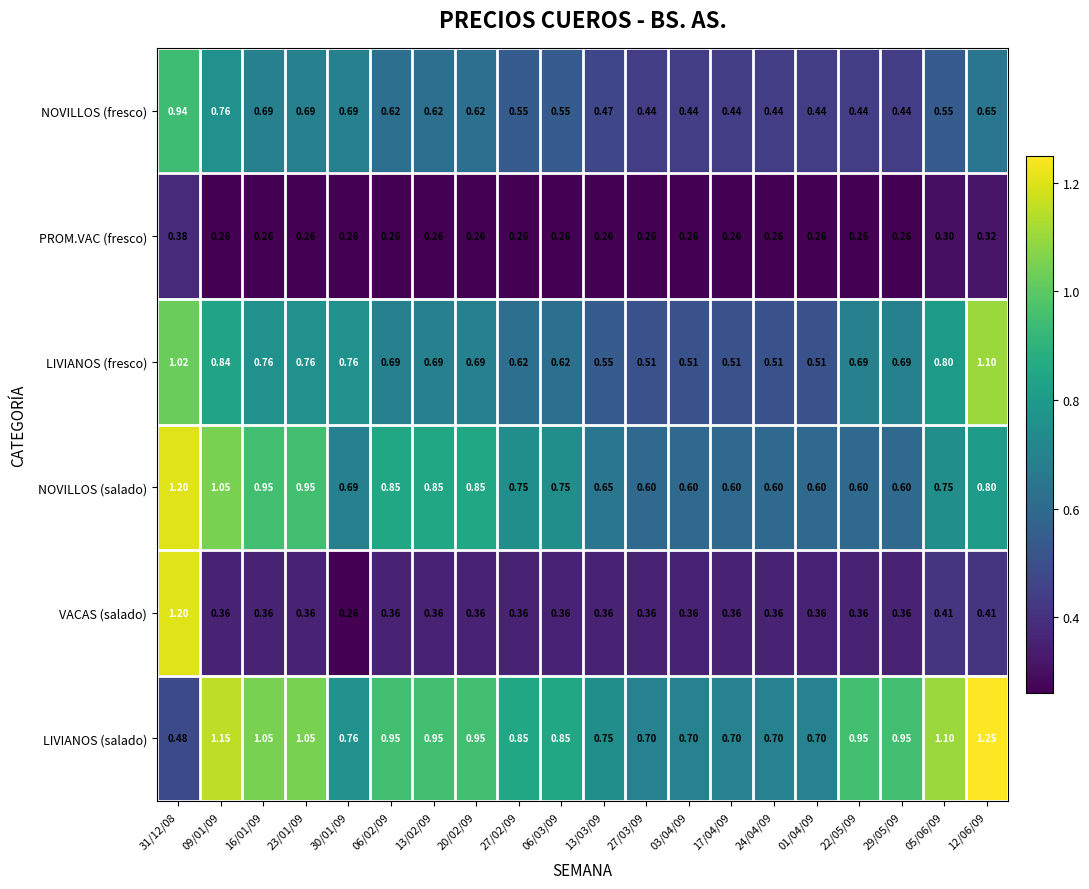

Is the value of VACAS (salado) at 31/12/08 greater than the value of PROM.VAC (fresco) at 31/12/08?

Yes